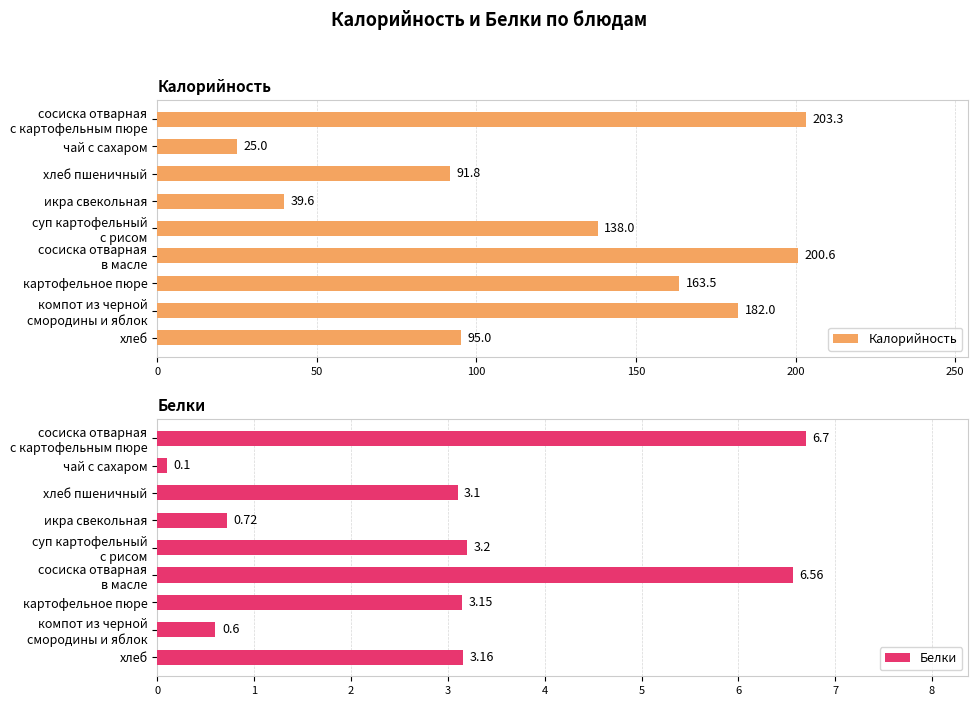

What is the minimum value for Калорийность?

25.0